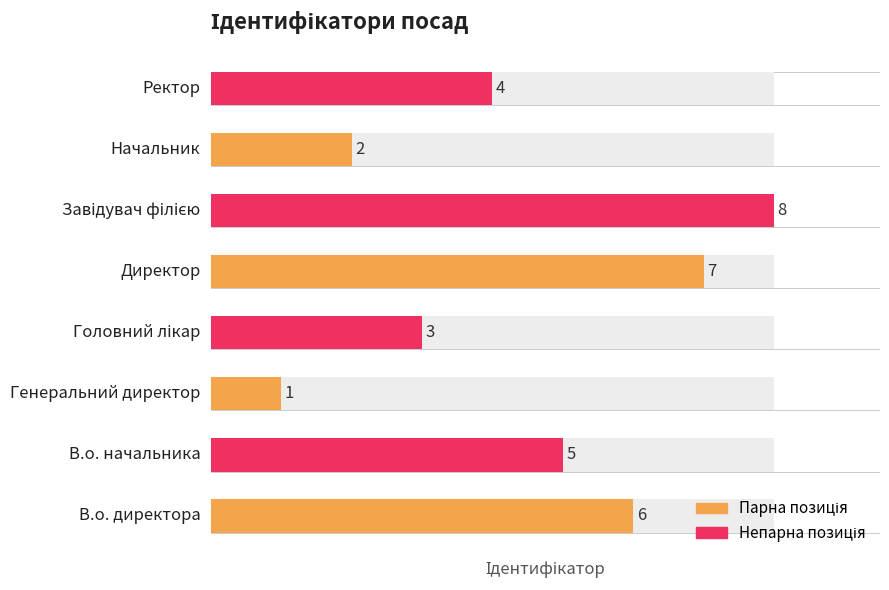

Which category has the lowest value across all series?

Генеральний директор